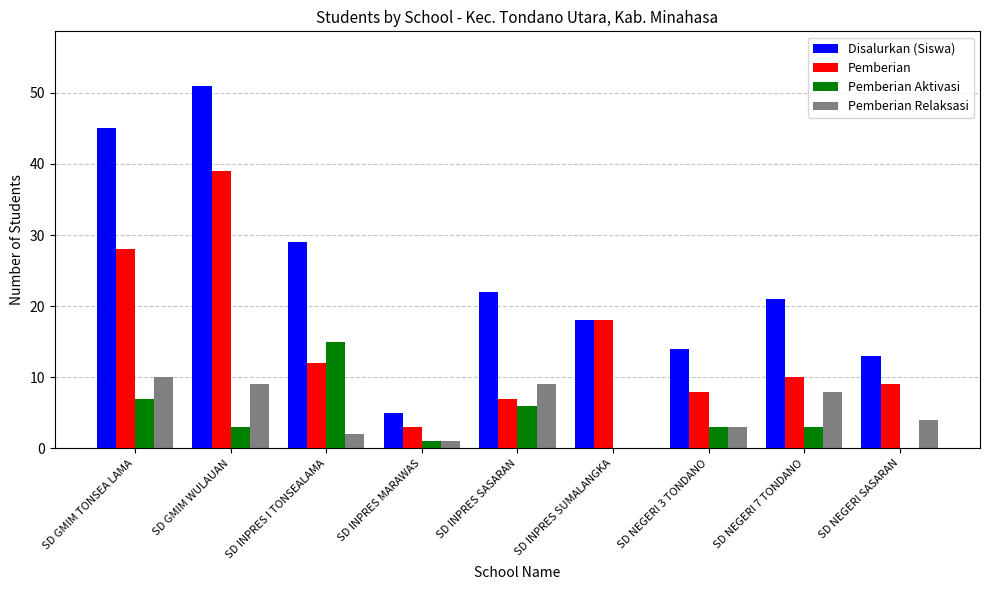

Which series has the largest range (max minus min)?

Disalurkan (Siswa)